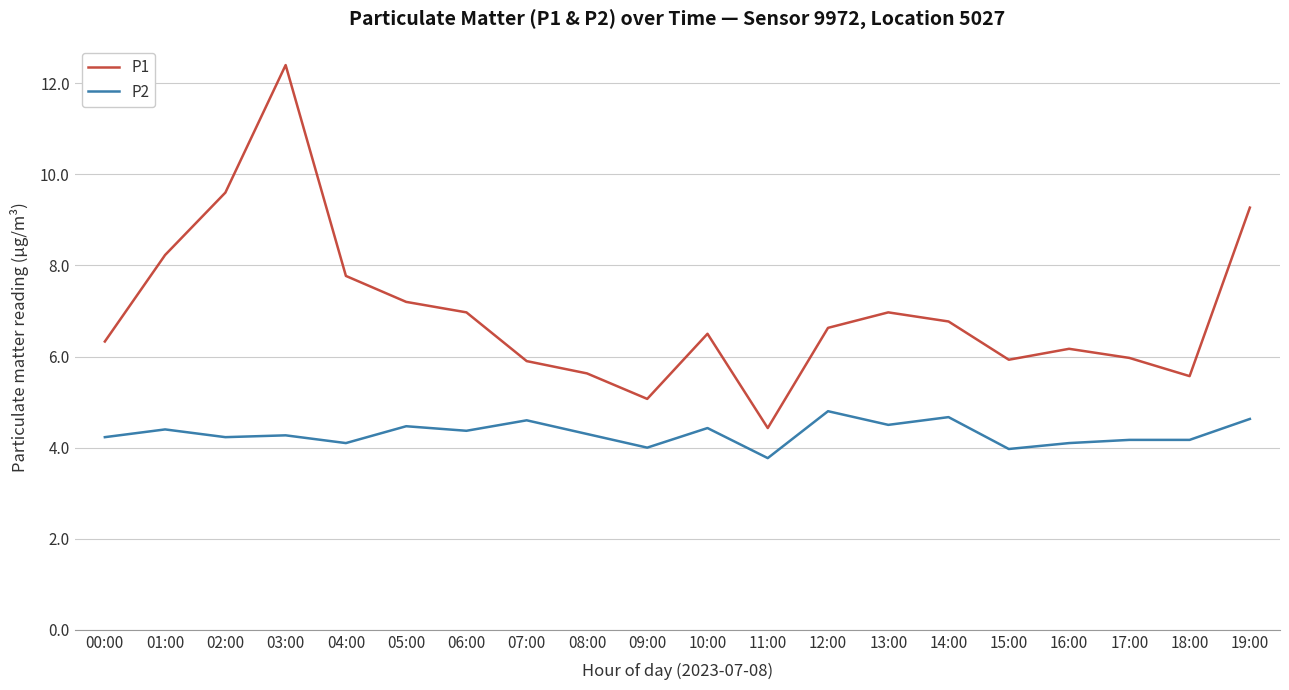

True or false: P1 has a value of 7.2 at 05:00.

True